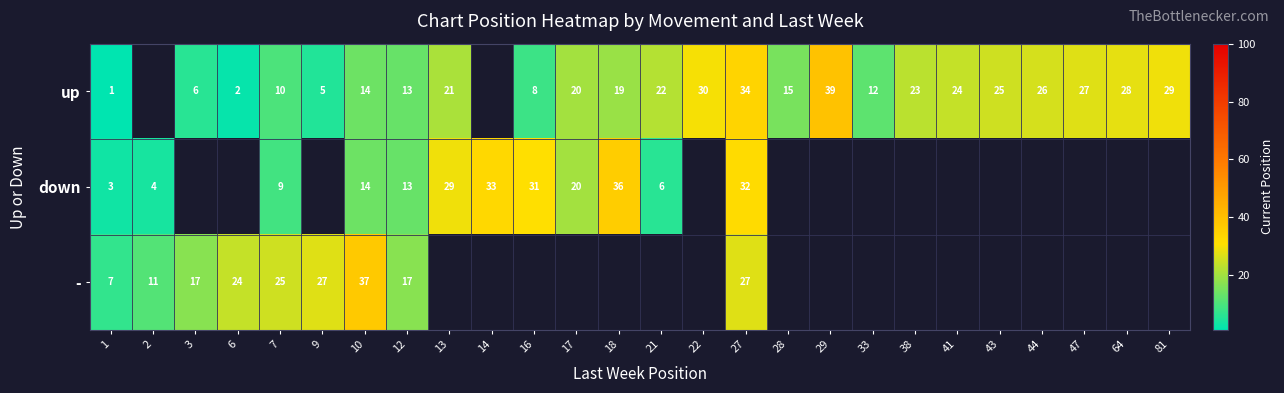

What is the difference between the highest and lowest values at 12?

4